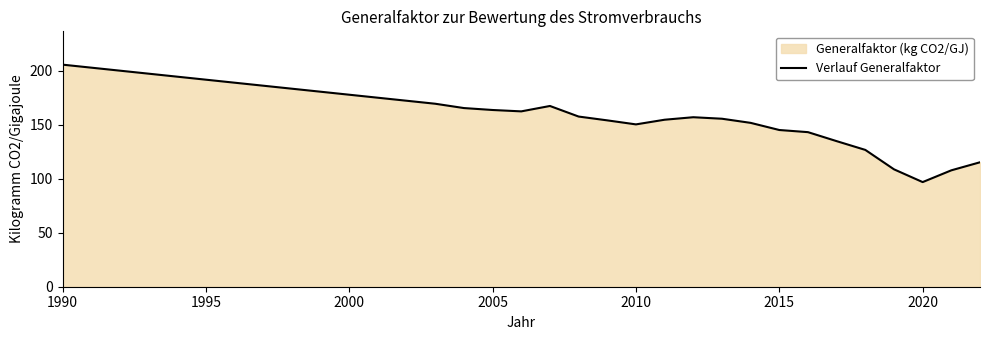

Approximately how many times larger is the value at 2010 compared to 2020?

1.6